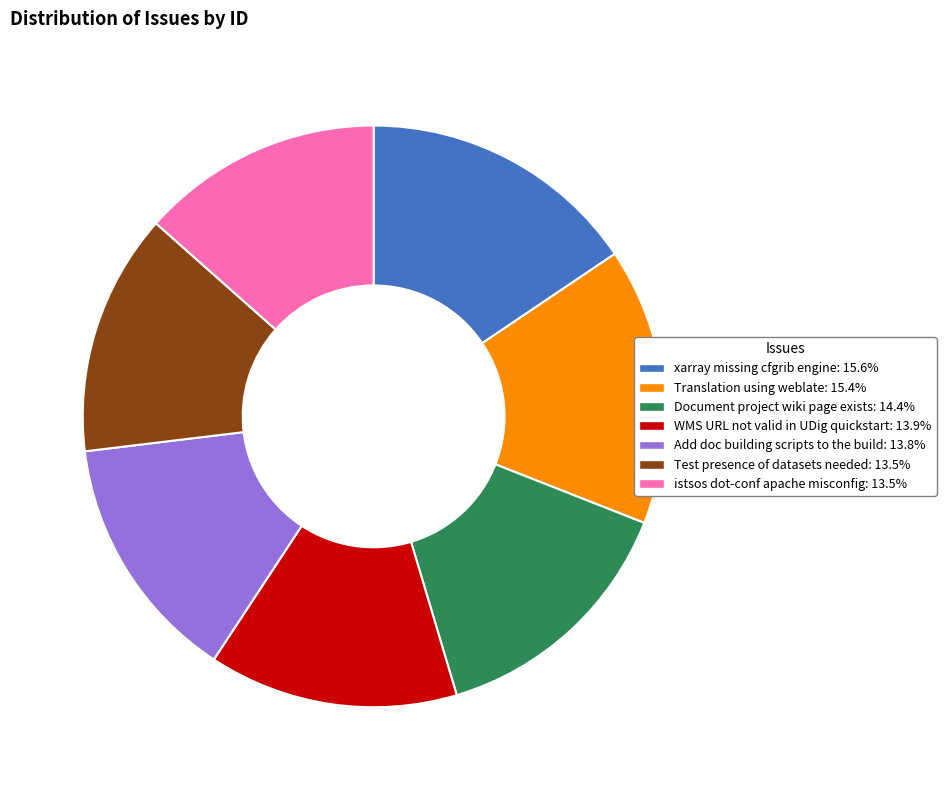

Does Test presence of datasets needed represent more than half of the total?

No